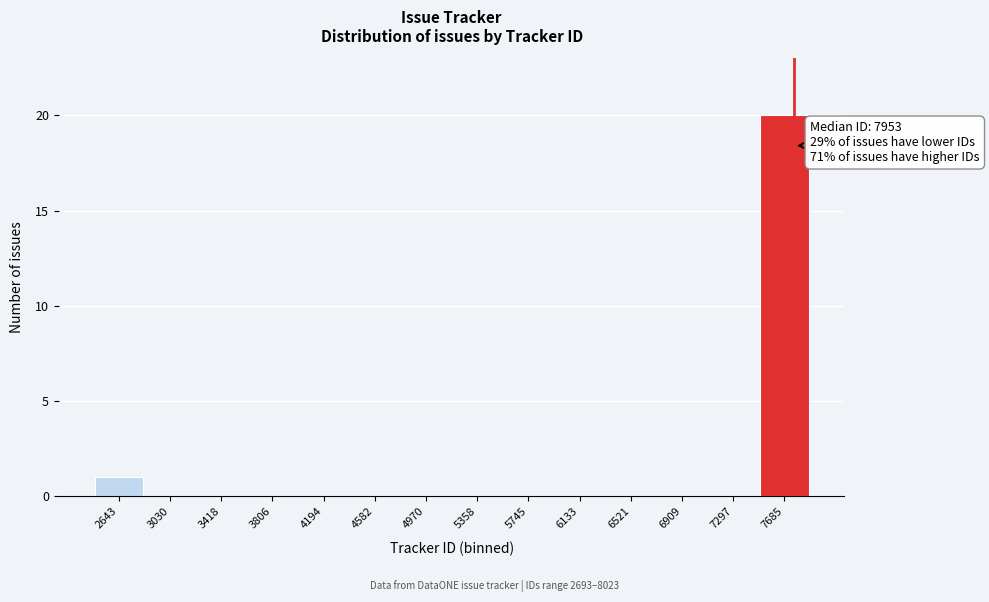

Reading left to right, extract all data points from this chart.

2643=1	3030=0	3418=0	3806=0	4194=0	4582=0	4970=0	5358=0	5745=0	6133=0	6521=0	6909=0	7297=0	7685=20